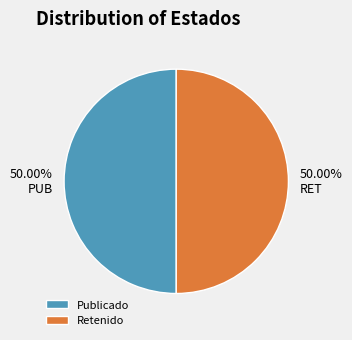

Approximately how many times larger is the value at Retenido compared to Publicado?

1.0